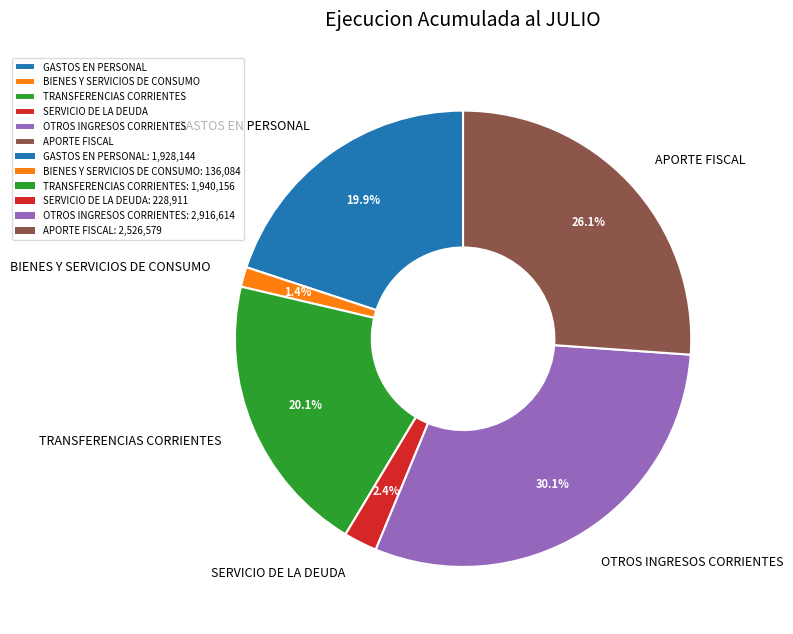

What is the largest slice in the pie chart?

OTROS INGRESOS CORRIENTES